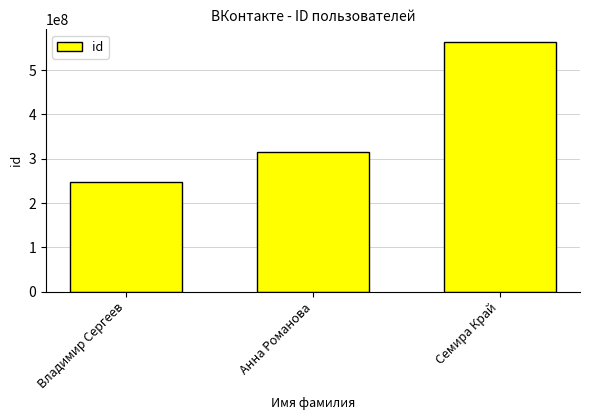

How many values are between 247553480 and 564165325?

3